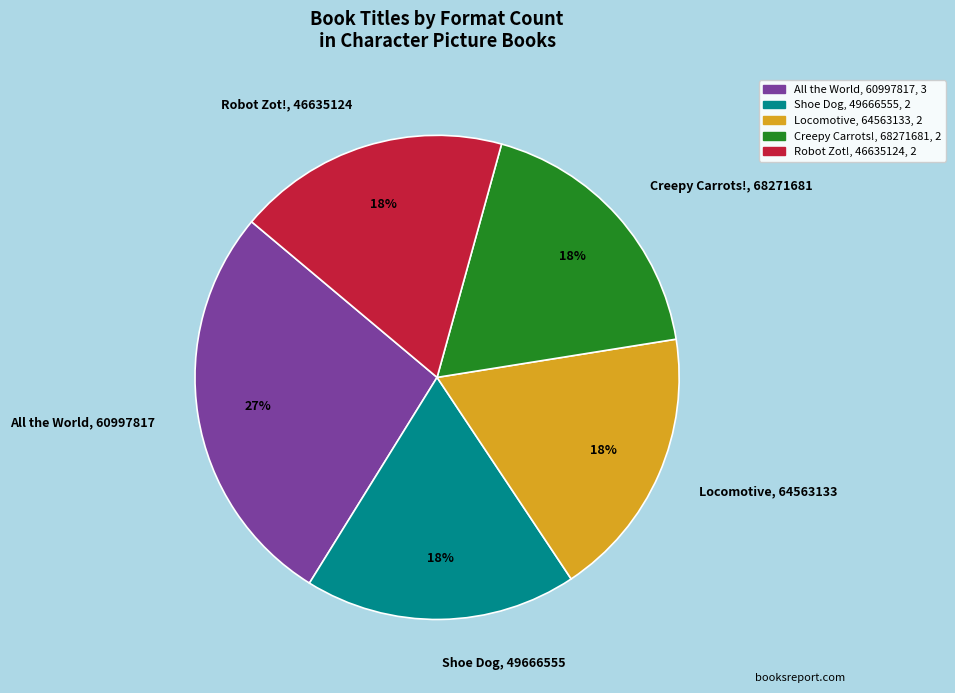

To the nearest percent, what is the combined percentage of Creepy Carrots! and Shoe Dog?

36%